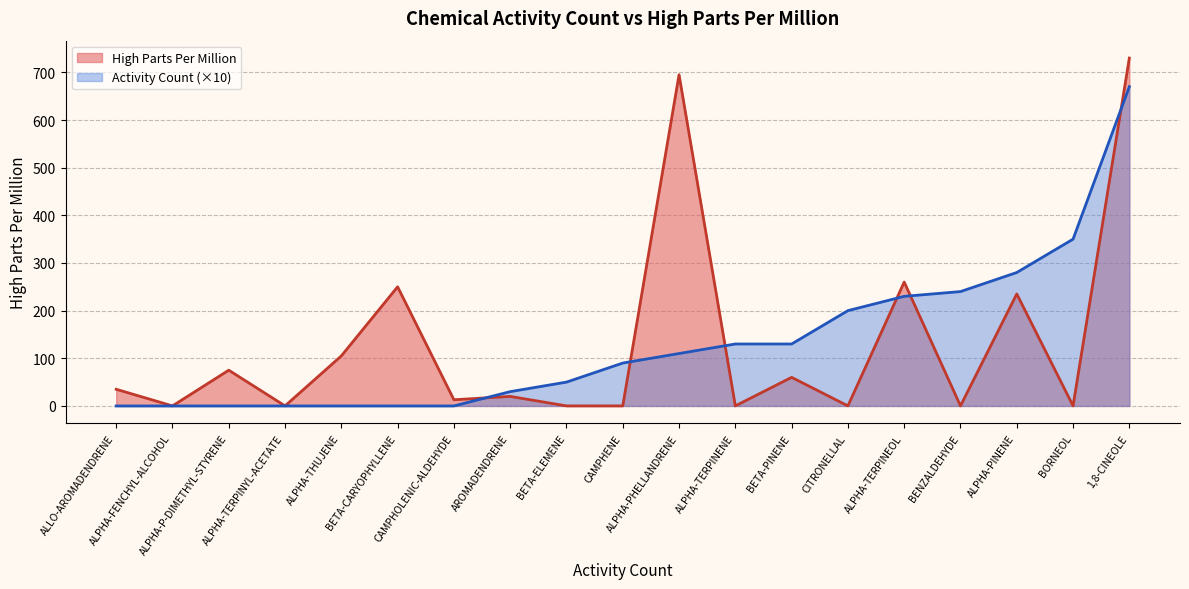

What is the lowest value of the High Parts Per Million series?

0.1